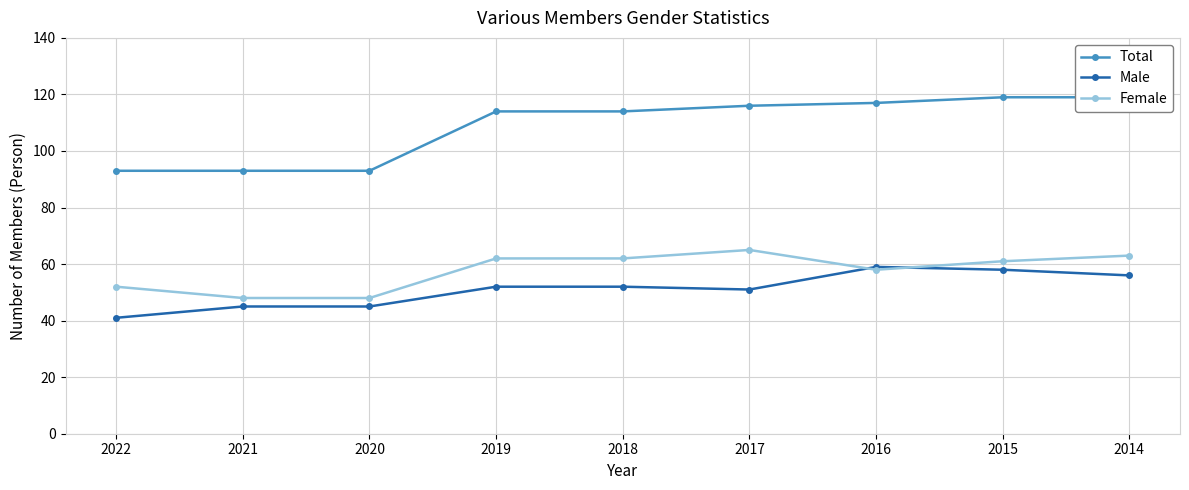

The value of Male at 2014 is 56. True or false?

True